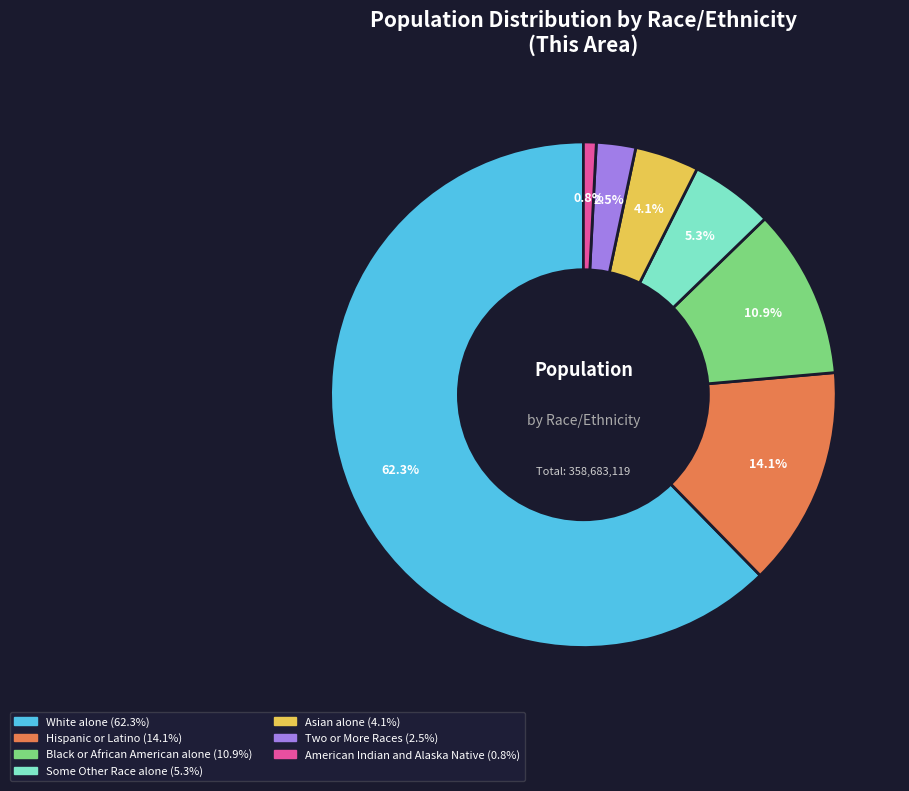

Is there any slice that represents more than half of the pie?

Yes